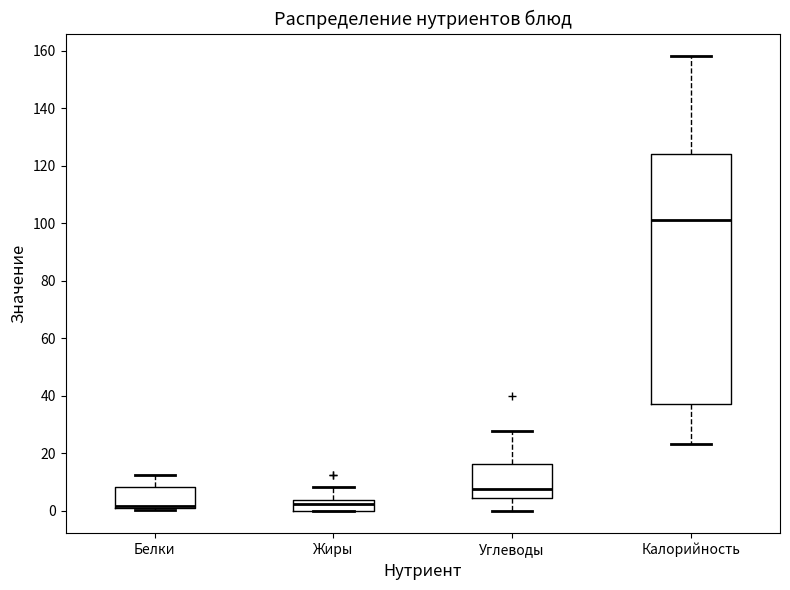

Which box is the tallest, from its lower edge to its upper edge?

Калорийность